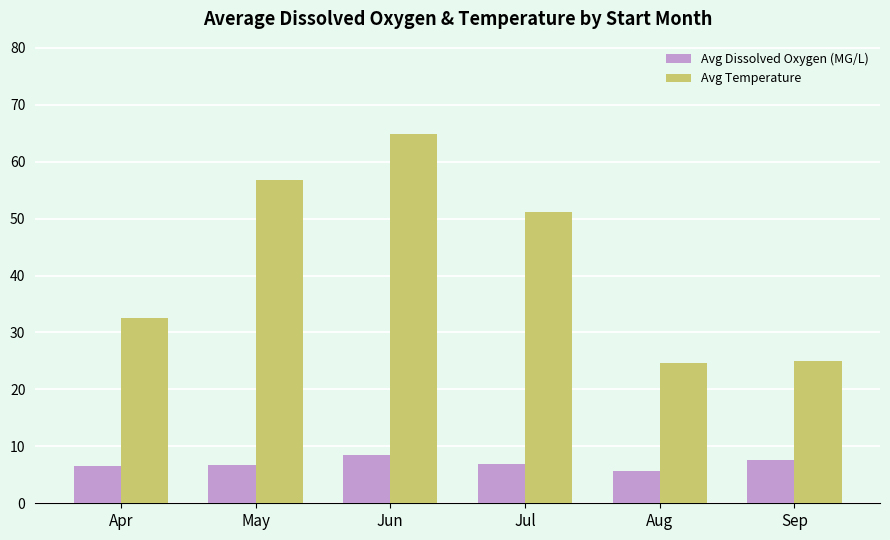

Which series has the widest spread of values?

Avg Temperature